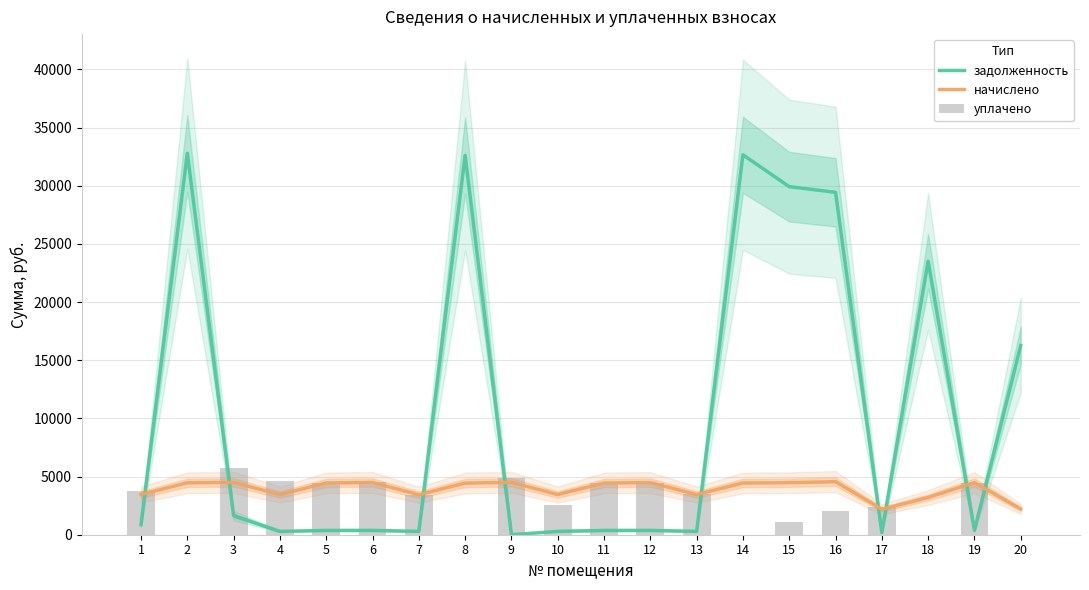

The уплачено series shows 4483.3 at 12. True or false?

True